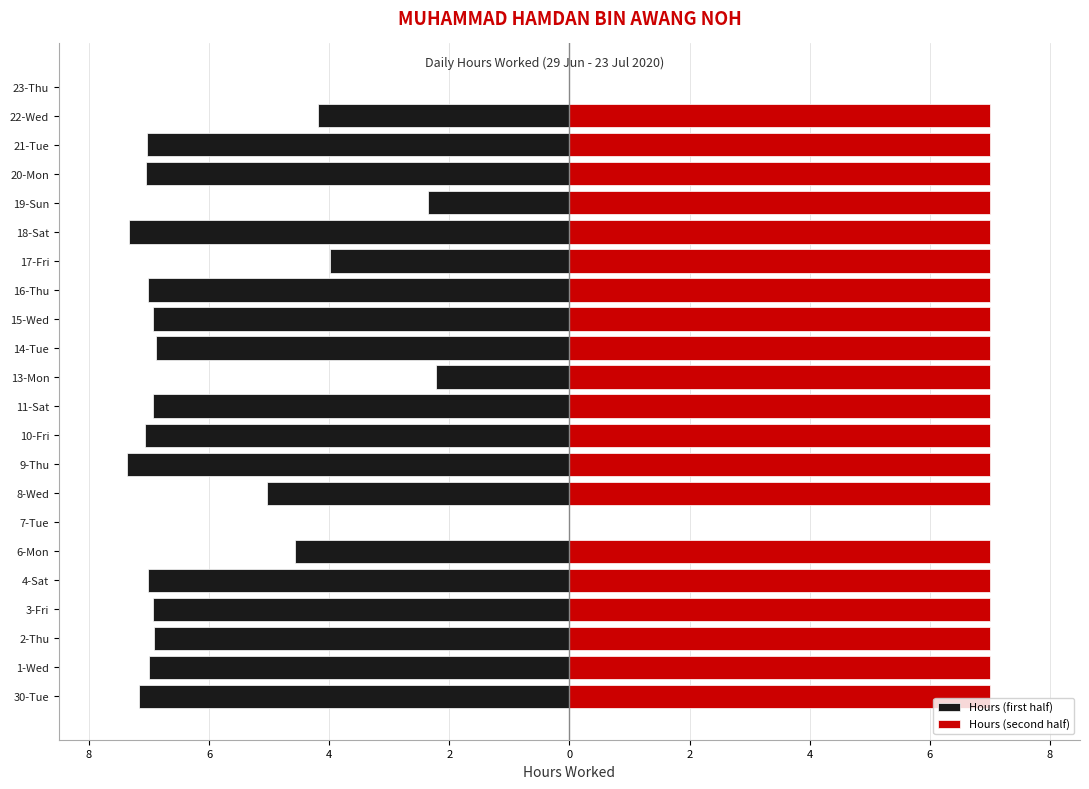

Which series changed the most between 7-Tue and 21-Tue?

Hours (first half)